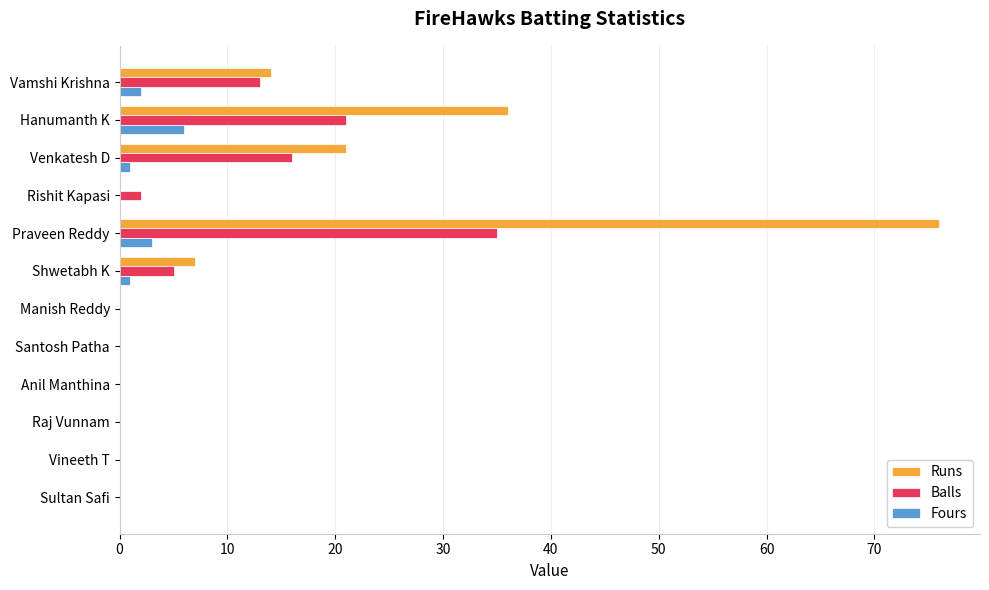

At which category is the sum across all series the highest?

Praveen Reddy